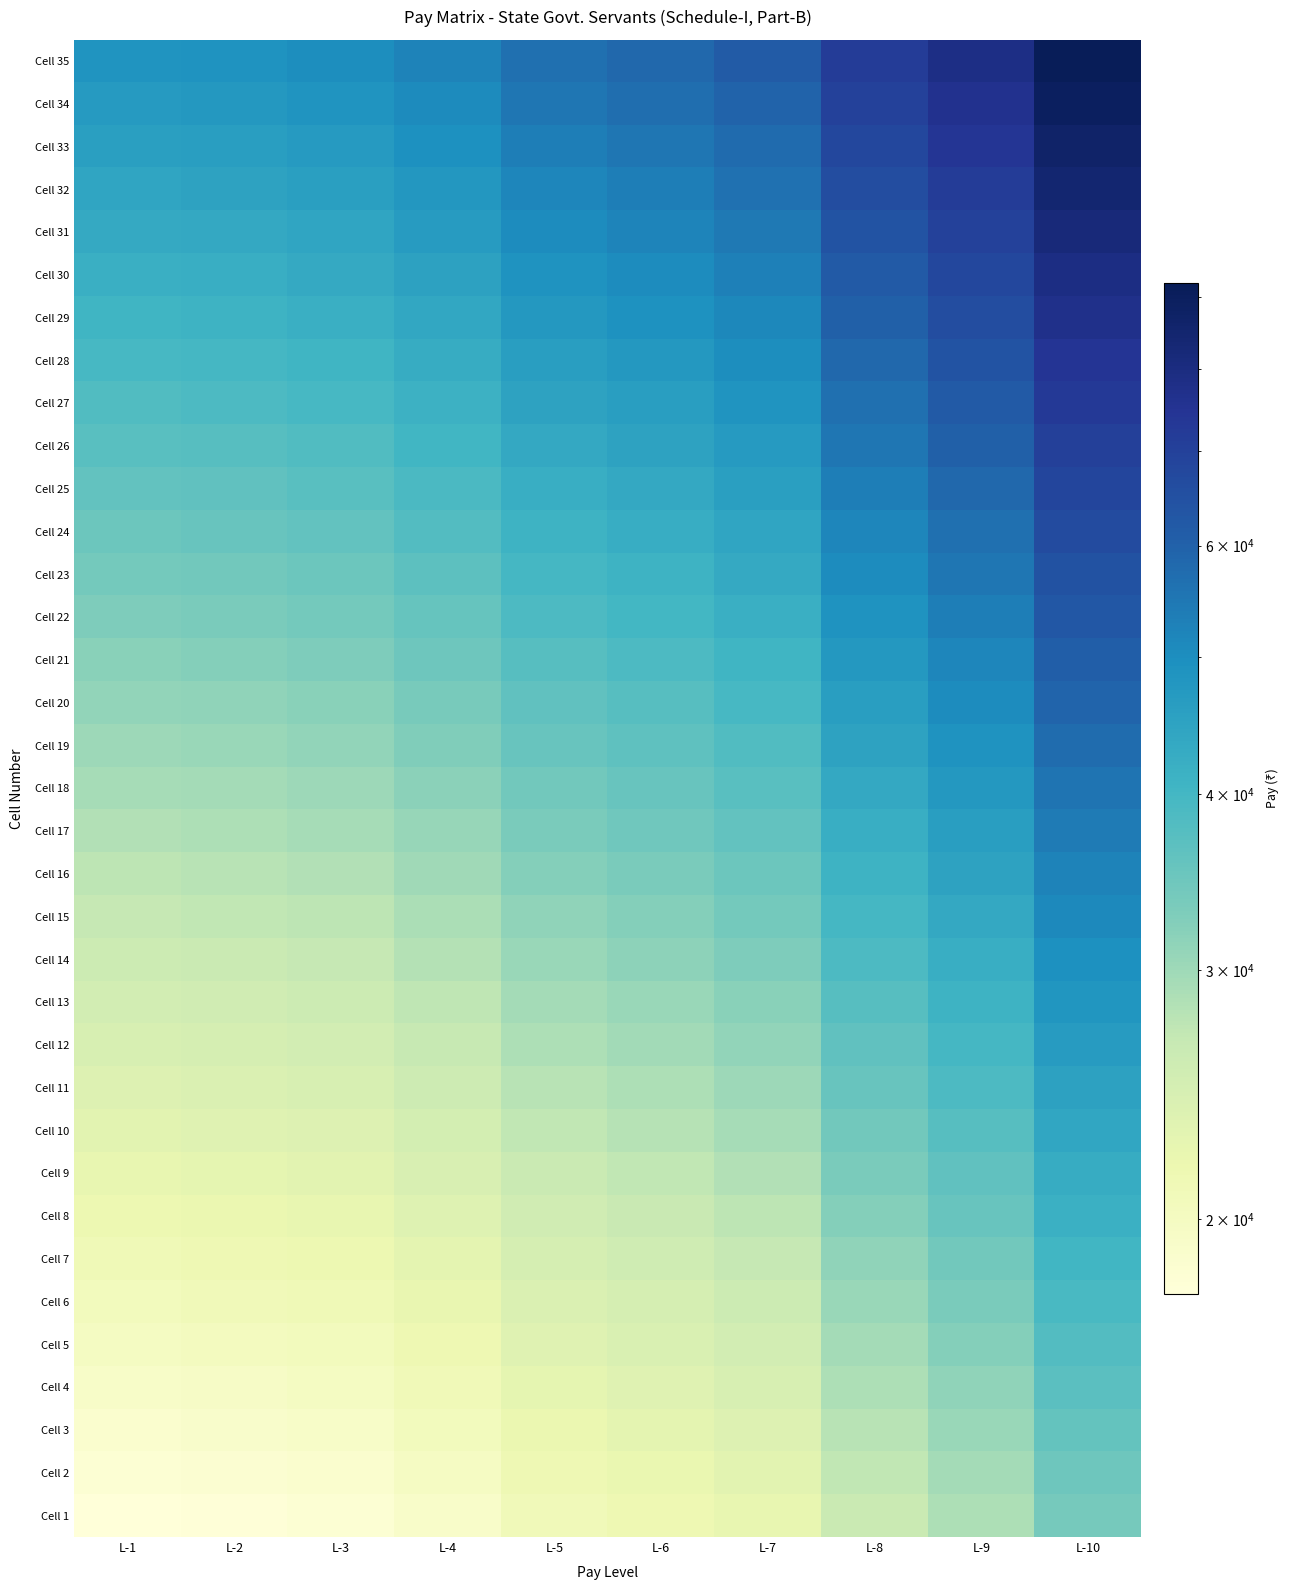

Reading left to right, extract all data points from this chart.

Cell 1: L-1=17700	L-2=17900	L-3=18200	L-4=19200	L-5=20800	L-6=21500	L-7=22400	L-8=26300	L-9=28700	L-10=33800
Cell 2: L-1=18200	L-2=18400	L-3=18700	L-4=19800	L-5=21400	L-6=22100	L-7=23100	L-8=27100	L-9=29600	L-10=34800
Cell 3: L-1=18700	L-2=19000	L-3=19300	L-4=20400	L-5=22000	L-6=22800	L-7=23800	L-8=27900	L-9=30500	L-10=35800
Cell 4: L-1=19300	L-2=19600	L-3=19900	L-4=21000	L-5=22700	L-6=23500	L-7=24500	L-8=28700	L-9=31400	L-10=36900
Cell 5: L-1=19900	L-2=20200	L-3=20500	L-4=21600	L-5=23400	L-6=24200	L-7=25200	L-8=29600	L-9=32300	L-10=38000
Cell 6: L-1=20500	L-2=20800	L-3=21100	L-4=22200	L-5=24100	L-6=24900	L-7=26000	L-8=30500	L-9=33300	L-10=39100
Cell 7: L-1=21100	L-2=21400	L-3=21700	L-4=22900	L-5=24800	L-6=25600	L-7=26800	L-8=31400	L-9=34300	L-10=40300
Cell 8: L-1=21700	L-2=22000	L-3=22400	L-4=23600	L-5=25500	L-6=26400	L-7=27600	L-8=32300	L-9=35300	L-10=41500
Cell 9: L-1=22400	L-2=22700	L-3=23100	L-4=24300	L-5=26300	L-6=27200	L-7=28400	L-8=33300	L-9=36400	L-10=42700
Cell 10: L-1=23100	L-2=23400	L-3=23800	L-4=25000	L-5=27100	L-6=28000	L-7=29300	L-8=34300	L-9=37500	L-10=44000
Cell 11: L-1=23800	L-2=24100	L-3=24500	L-4=25800	L-5=27900	L-6=28800	L-7=30200	L-8=35300	L-9=38600	L-10=45300
Cell 12: L-1=24500	L-2=24800	L-3=25200	L-4=26600	L-5=28700	L-6=29700	L-7=31100	L-8=36400	L-9=39800	L-10=46700
Cell 13: L-1=25200	L-2=25500	L-3=26000	L-4=27400	L-5=29600	L-6=30600	L-7=32000	L-8=37500	L-9=41000	L-10=48100
Cell 14: L-1=26000	L-2=26300	L-3=26800	L-4=28200	L-5=30500	L-6=31500	L-7=33000	L-8=38600	L-9=42200	L-10=49500
Cell 15: L-1=26800	L-2=27100	L-3=27600	L-4=29000	L-5=31400	L-6=32400	L-7=34000	L-8=39800	L-9=43500	L-10=51000
Cell 16: L-1=27600	L-2=27900	L-3=28400	L-4=29900	L-5=32300	L-6=33400	L-7=35000	L-8=41000	L-9=44800	L-10=52500
Cell 17: L-1=28400	L-2=28700	L-3=29300	L-4=30800	L-5=33300	L-6=34400	L-7=36100	L-8=42200	L-9=46100	L-10=54100
Cell 18: L-1=29300	L-2=29600	L-3=30200	L-4=31700	L-5=34300	L-6=35400	L-7=37200	L-8=43500	L-9=47500	L-10=55700
Cell 19: L-1=30200	L-2=30500	L-3=31100	L-4=32700	L-5=35300	L-6=36500	L-7=38300	L-8=44800	L-9=48900	L-10=57400
Cell 20: L-1=31100	L-2=31400	L-3=32000	L-4=33700	L-5=36400	L-6=37600	L-7=39400	L-8=46100	L-9=50400	L-10=59100
Cell 21: L-1=32000	L-2=32300	L-3=33000	L-4=34700	L-5=37500	L-6=38700	L-7=40600	L-8=47500	L-9=51900	L-10=60900
Cell 22: L-1=33000	L-2=33300	L-3=34000	L-4=35700	L-5=38600	L-6=39900	L-7=41800	L-8=48900	L-9=53500	L-10=62700
Cell 23: L-1=34000	L-2=34300	L-3=35000	L-4=36800	L-5=39800	L-6=41100	L-7=43100	L-8=50400	L-9=55100	L-10=64600
Cell 24: L-1=35000	L-2=35300	L-3=36100	L-4=37900	L-5=41000	L-6=42300	L-7=44400	L-8=51900	L-9=56800	L-10=66500
Cell 25: L-1=36100	L-2=36400	L-3=37200	L-4=39000	L-5=42200	L-6=43600	L-7=45700	L-8=53500	L-9=58500	L-10=68500
Cell 26: L-1=37200	L-2=37500	L-3=38300	L-4=40200	L-5=43500	L-6=44900	L-7=47100	L-8=55100	L-9=60300	L-10=70600
Cell 27: L-1=38300	L-2=38600	L-3=39400	L-4=41400	L-5=44800	L-6=46200	L-7=48500	L-8=56800	L-9=62100	L-10=72700
Cell 28: L-1=39400	L-2=39800	L-3=40600	L-4=42600	L-5=46100	L-6=47600	L-7=50000	L-8=58500	L-9=64000	L-10=74900
Cell 29: L-1=40600	L-2=41000	L-3=41800	L-4=43900	L-5=47500	L-6=49000	L-7=51500	L-8=60300	L-9=65900	L-10=77100
Cell 30: L-1=41800	L-2=42200	L-3=43100	L-4=45200	L-5=48900	L-6=50500	L-7=53000	L-8=62100	L-9=67900	L-10=79400
Cell 31: L-1=43100	L-2=43500	L-3=44400	L-4=46600	L-5=50400	L-6=52000	L-7=54600	L-8=64000	L-9=69900	L-10=81800
Cell 32: L-1=44400	L-2=44800	L-3=45700	L-4=48000	L-5=51900	L-6=53600	L-7=56200	L-8=65900	L-9=72000	L-10=84300
Cell 33: L-1=45700	L-2=46100	L-3=47100	L-4=49400	L-5=53500	L-6=55200	L-7=57900	L-8=67900	L-9=74200	L-10=86800
Cell 34: L-1=47100	L-2=47500	L-3=48500	L-4=50900	L-5=55100	L-6=56900	L-7=59600	L-8=69900	L-9=76400	L-10=89400
Cell 35: L-1=48500	L-2=48900	L-3=50000	L-4=52400	L-5=56800	L-6=58600	L-7=61400	L-8=72000	L-9=78700	L-10=92100